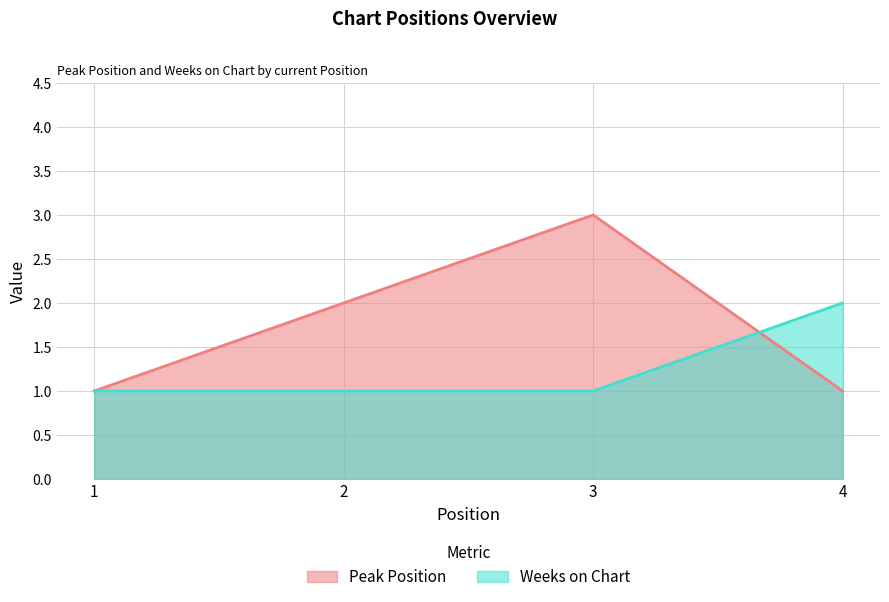

What is the minimum value for Peak Position?

1